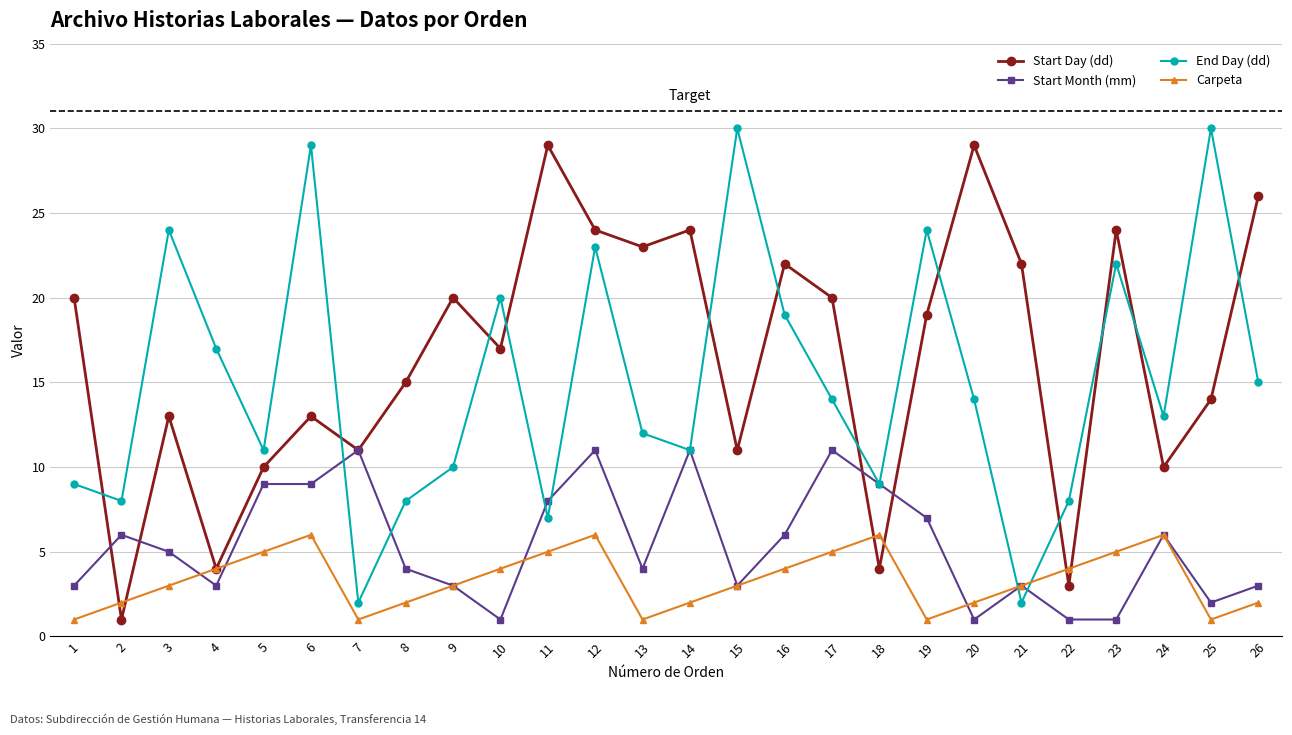

Is the value of End Day (dd) at 14 greater than the value of Start Month (mm) at 18?

Yes